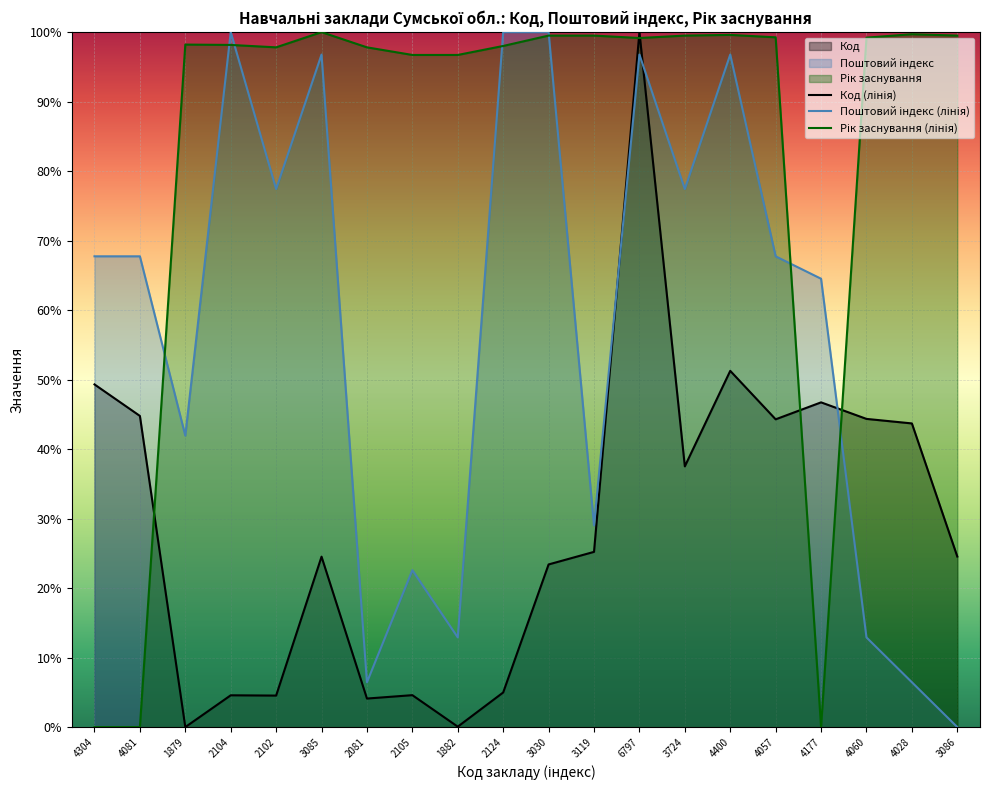

Which series has the largest total across all categories?

Рік заснування